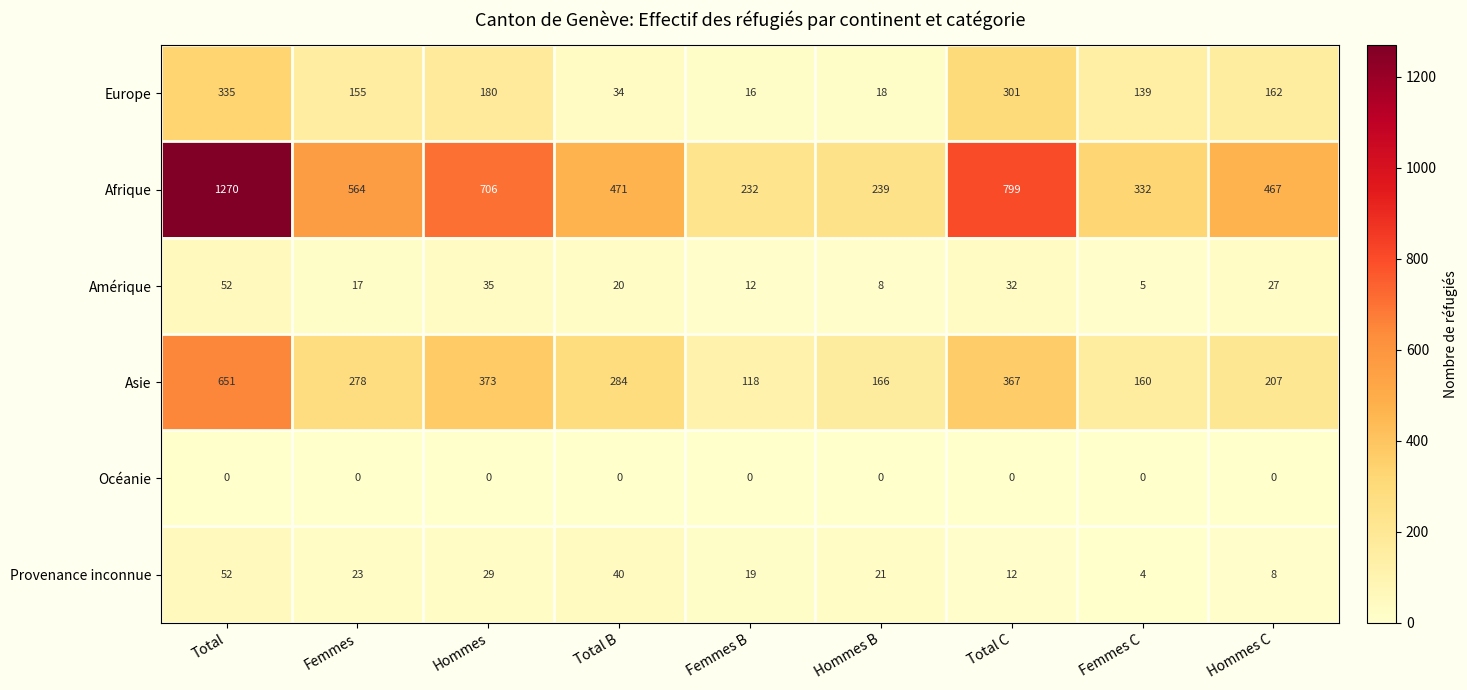

Count the number of data series in this chart.

6